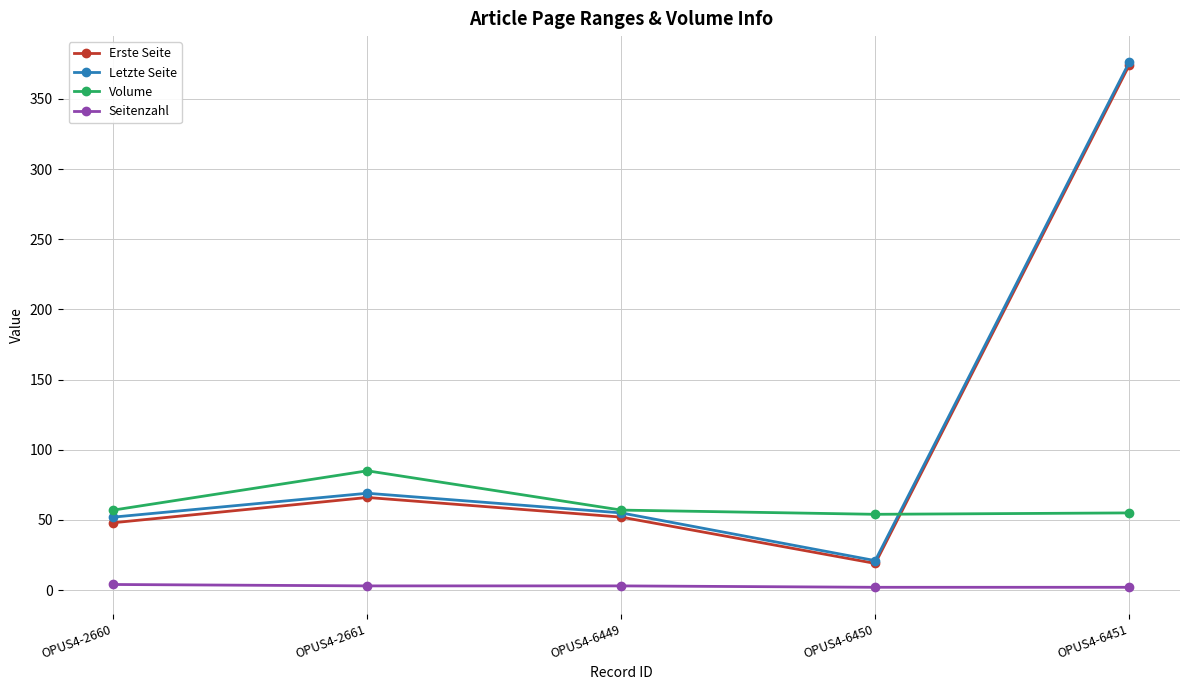

The Letzte Seite series shows 55 at OPUS4-6449. True or false?

True